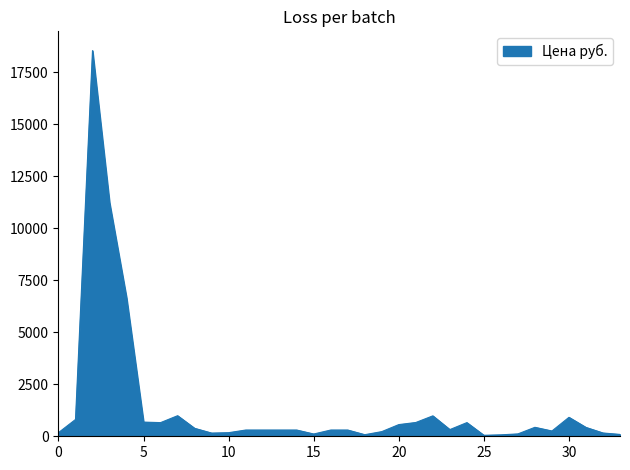

What is the sum of all values?

48364.0